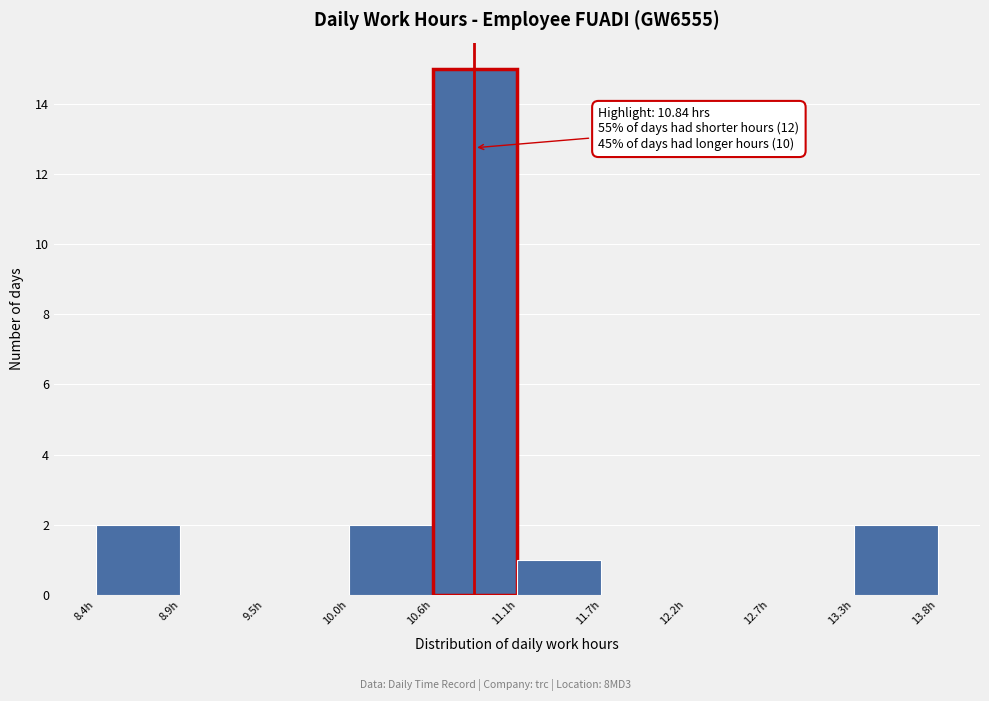

Over which range of the x-axis is the bar tallest?

10.6 to 11.1